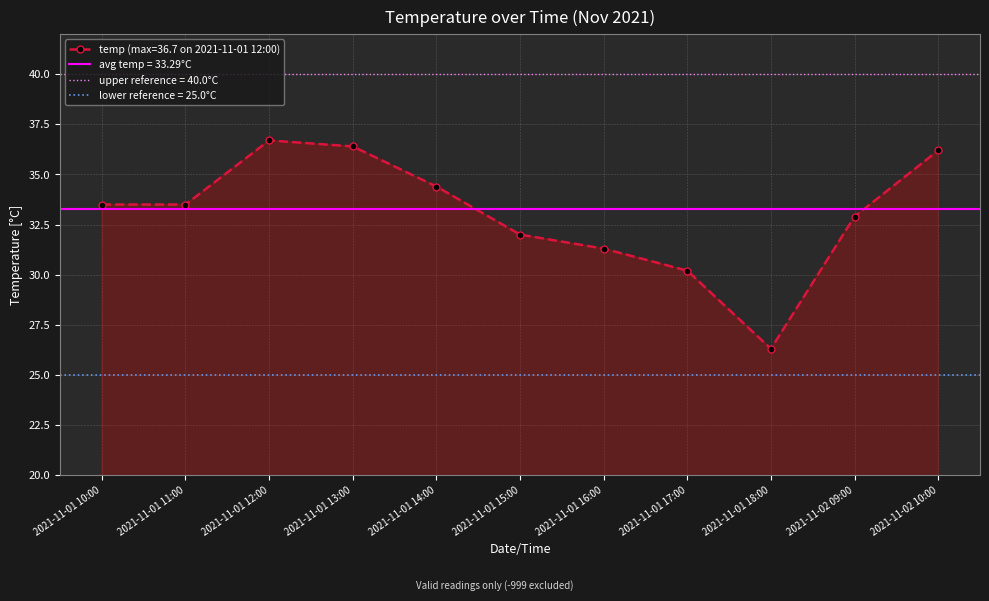

What is the minimum value shown in the chart?

26.3